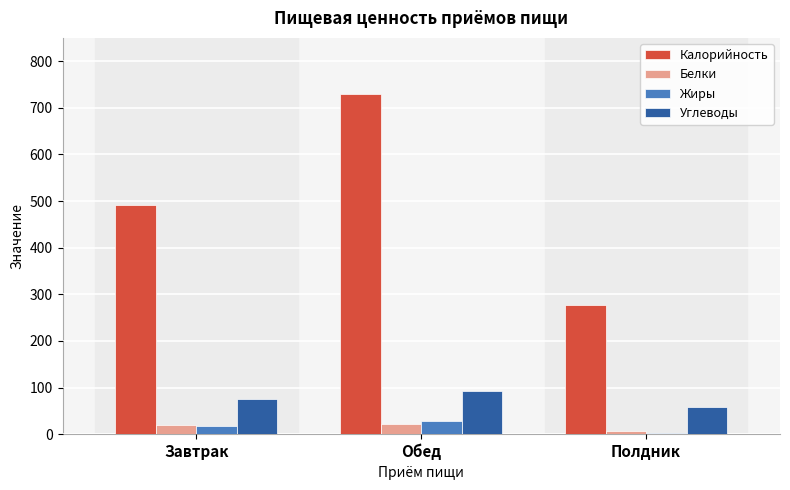

Is it true that Белки equals 18.7 at Завтрак?

True